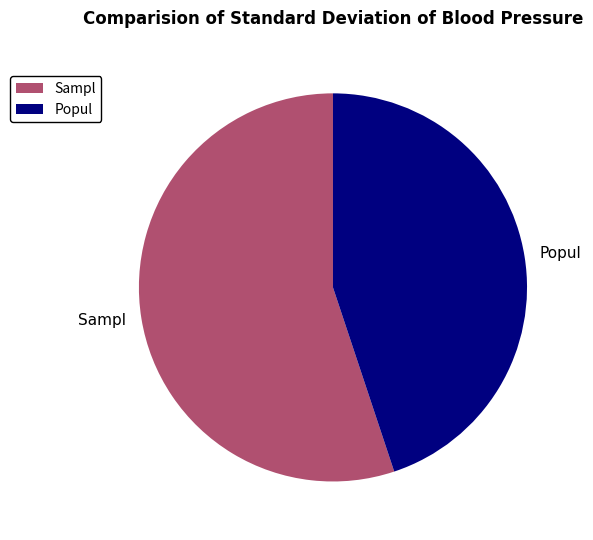

Is the sum of Popul and Sampl greater than half?

Yes